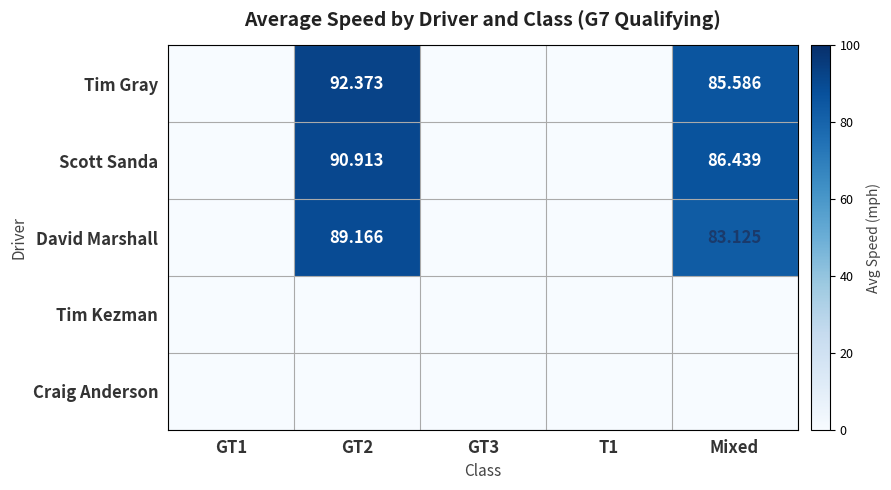

What is the difference between the Scott Sanda values at GT2 and GT1?

90.9